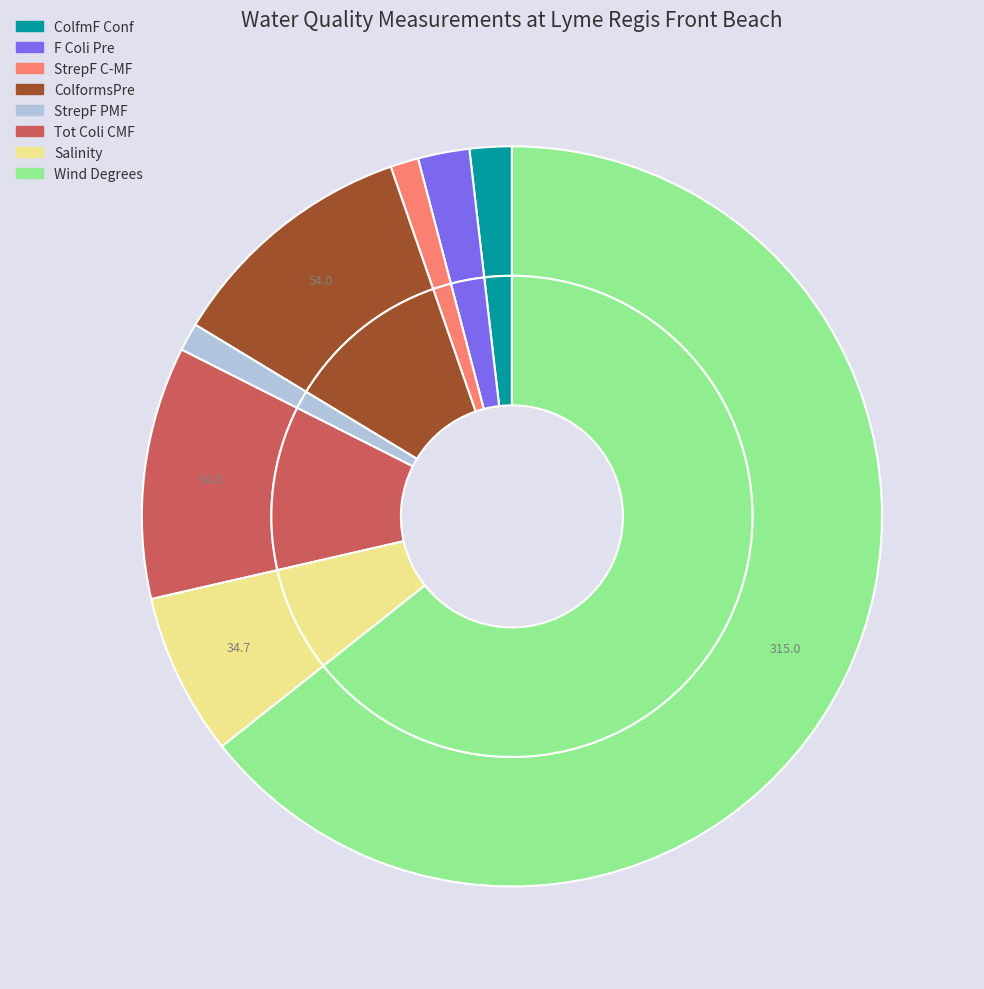

Count the number of slices in the pie.

8